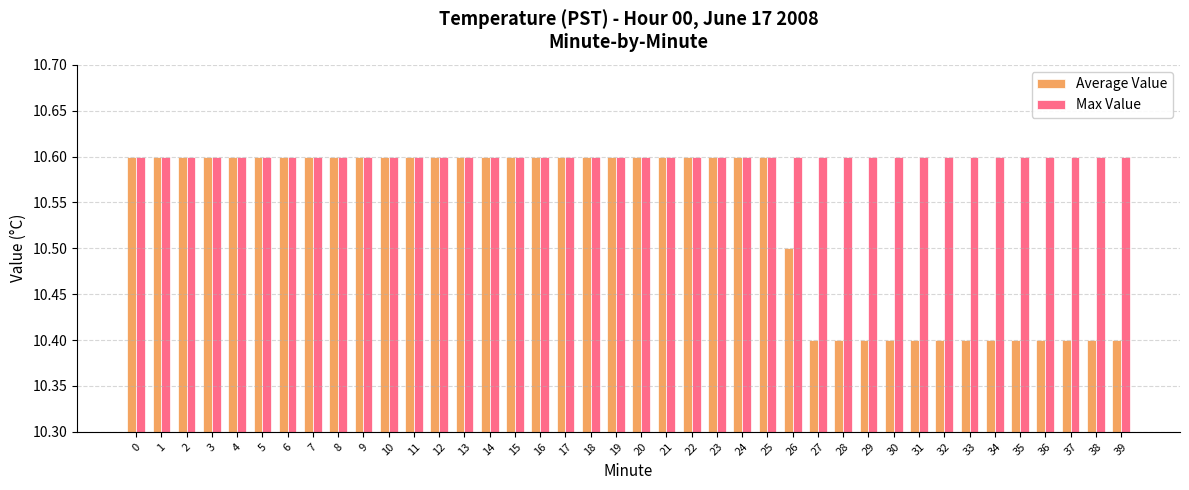

List the series in order of their overall mean, highest first.

Max Value, Average Value